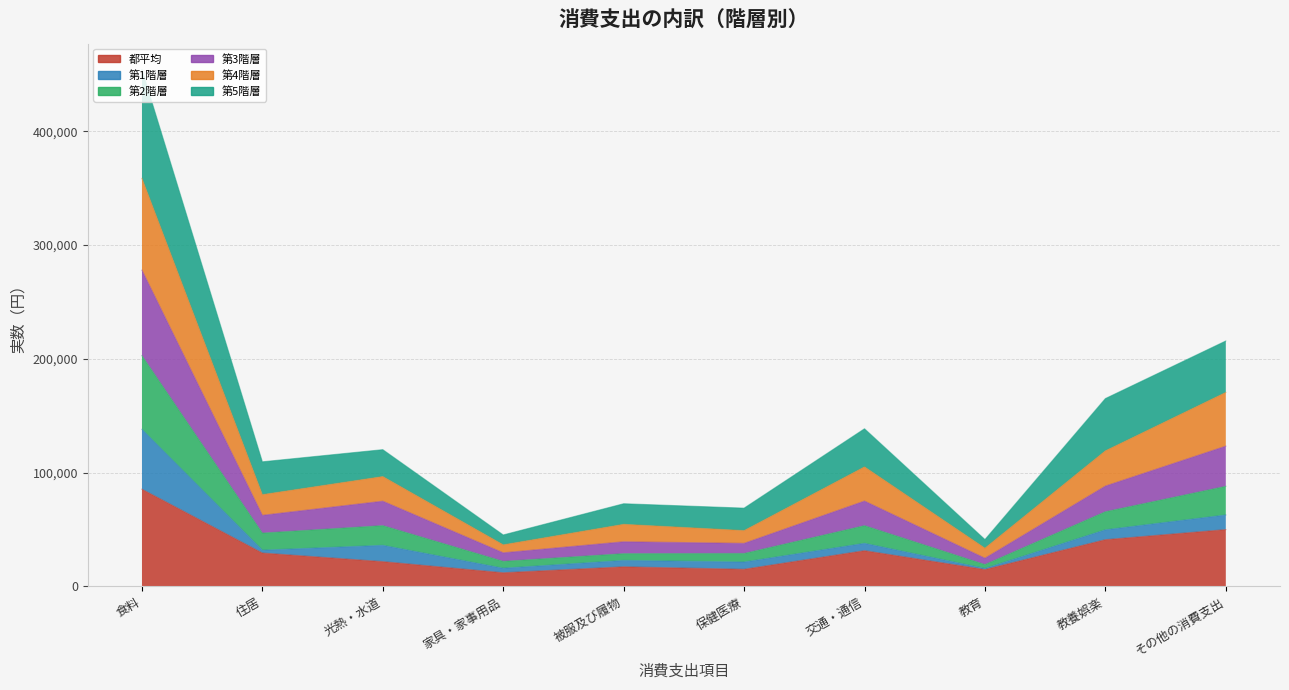

What position from the left is 被服及び履物?

5